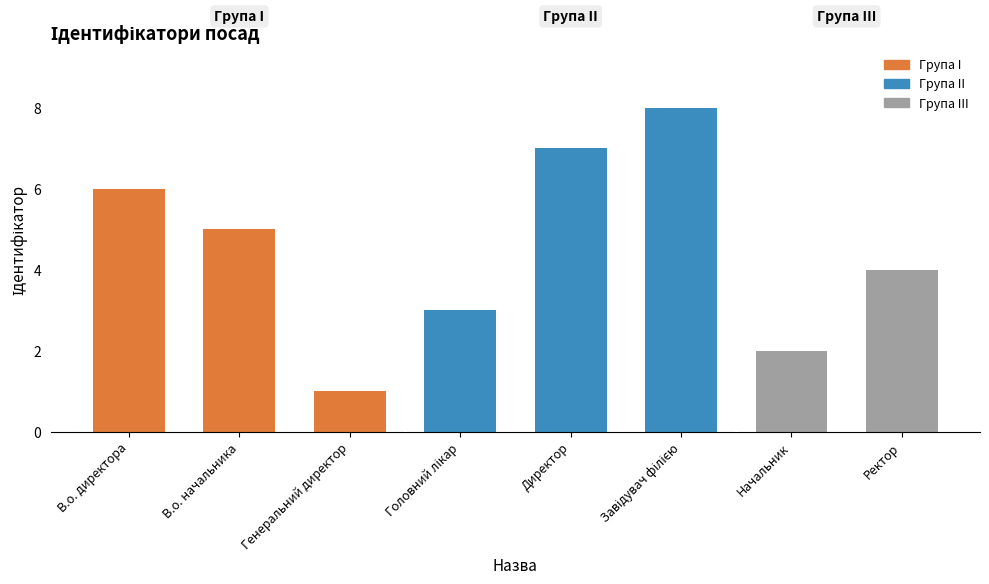

What is the difference between the maximum and minimum values?

7